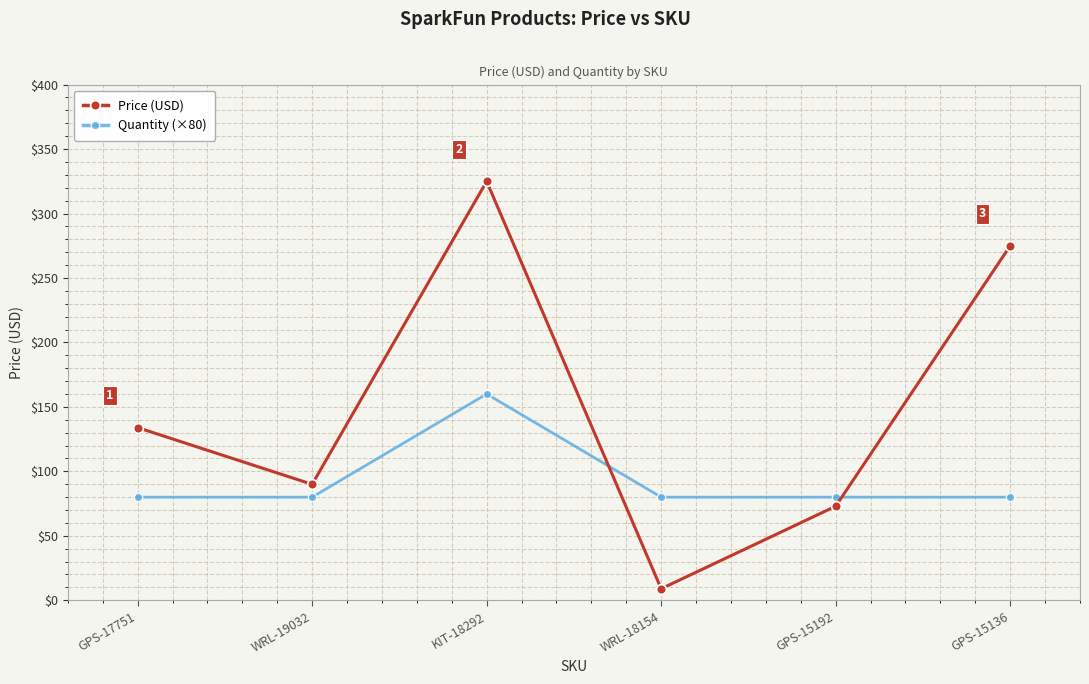

At how many categories does at least one series exceed 252?

2